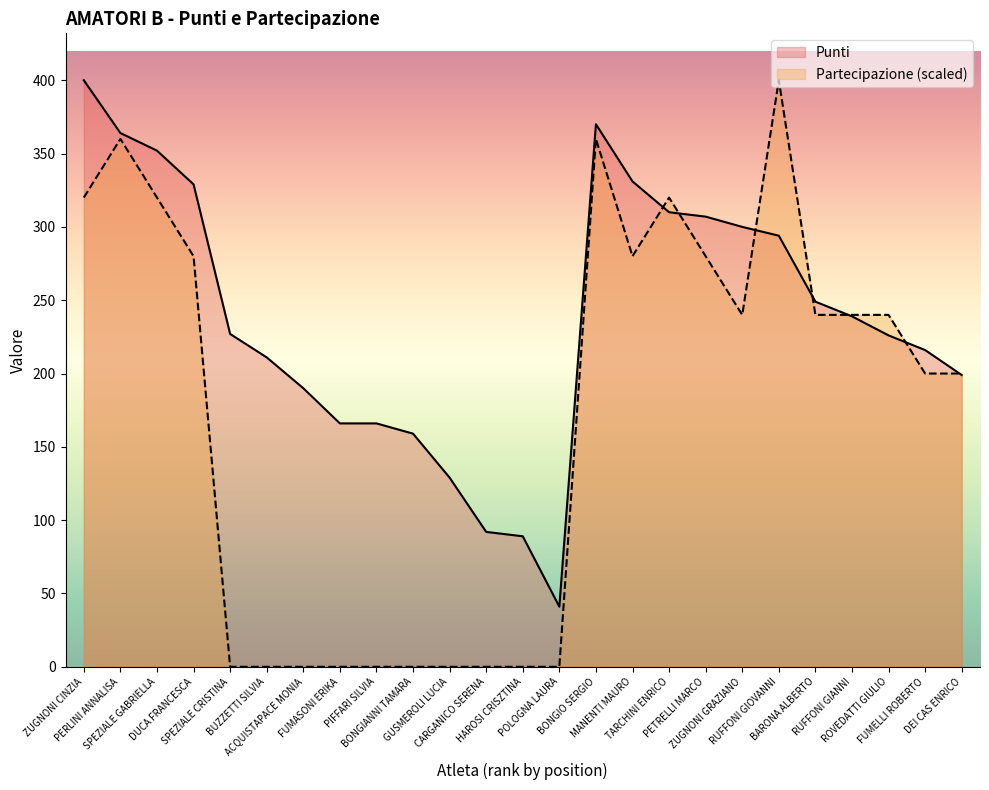

What value does the Partecipazione series have at PETRELLI MARCO, to the nearest 50?

300